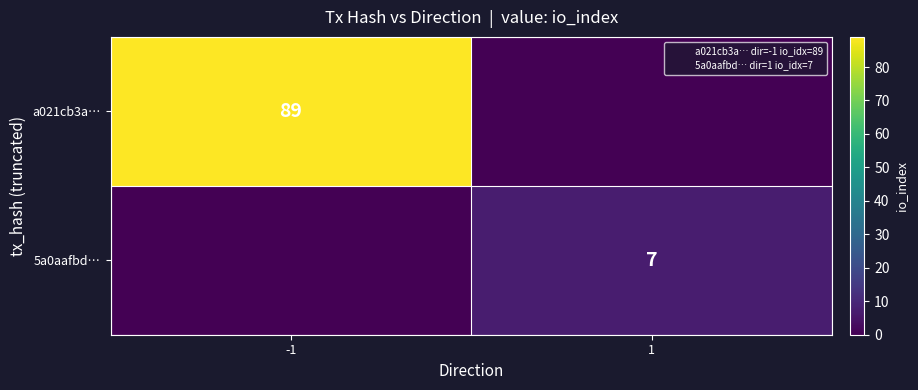

What is the difference between the maximum and minimum values in the a021cb3a… series?

89